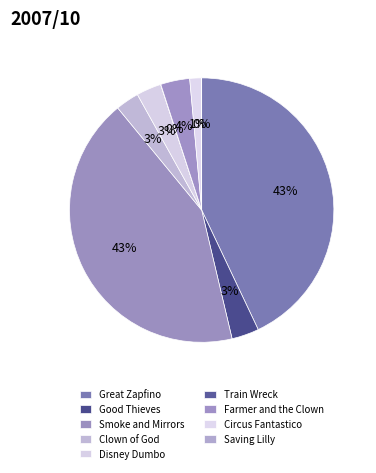

Does Farmer and the Clown represent more than half of the total?

No